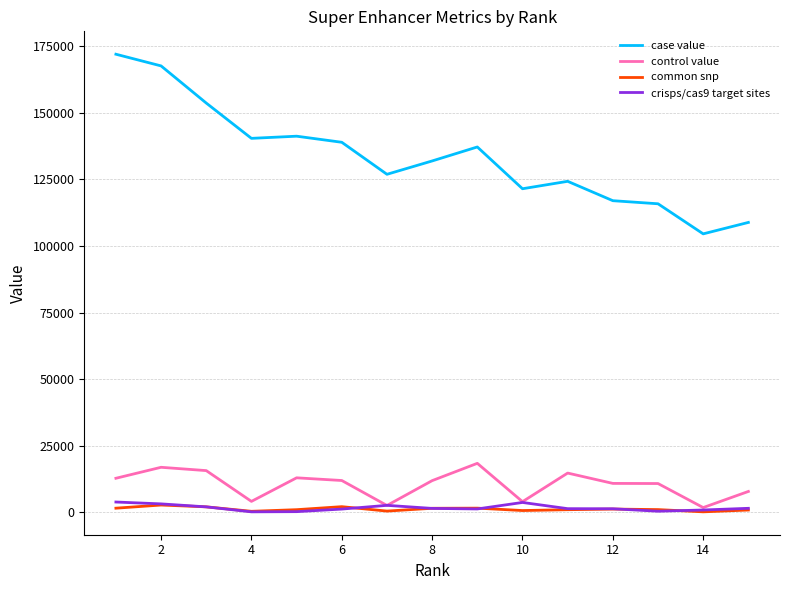

True or false: case value and control value cross at least once.

False